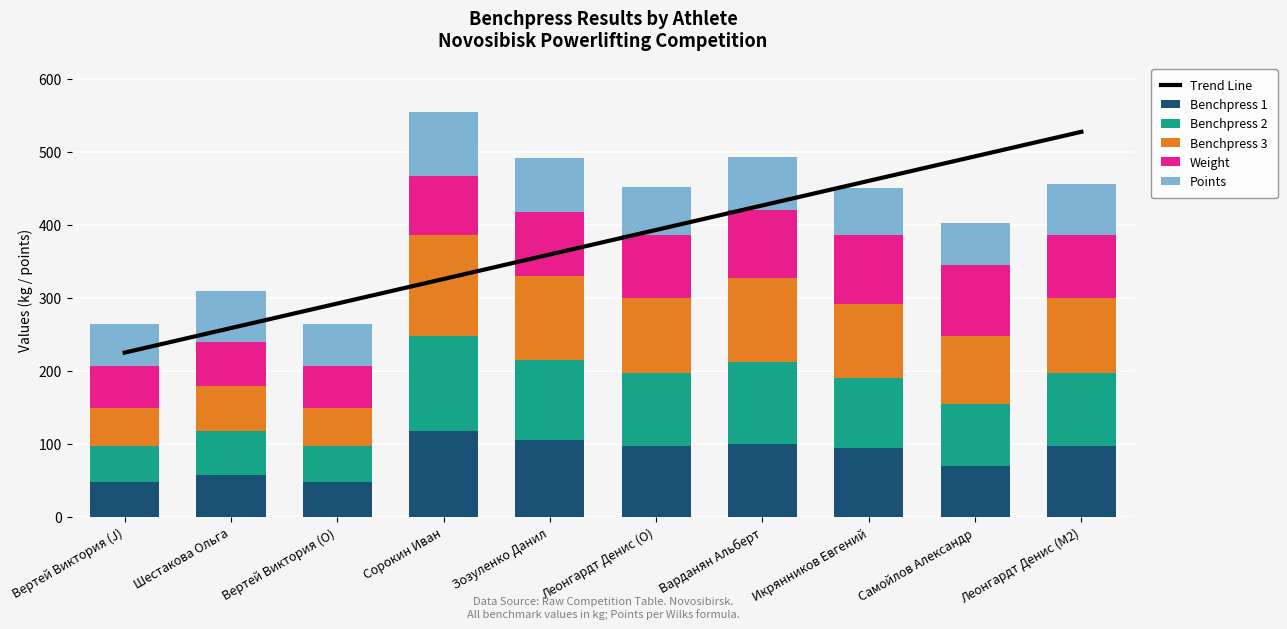

What is the sum of the Benchpress 2 values at Вертей Виктория (J) and Леонгардт Денис (O)?

150.0